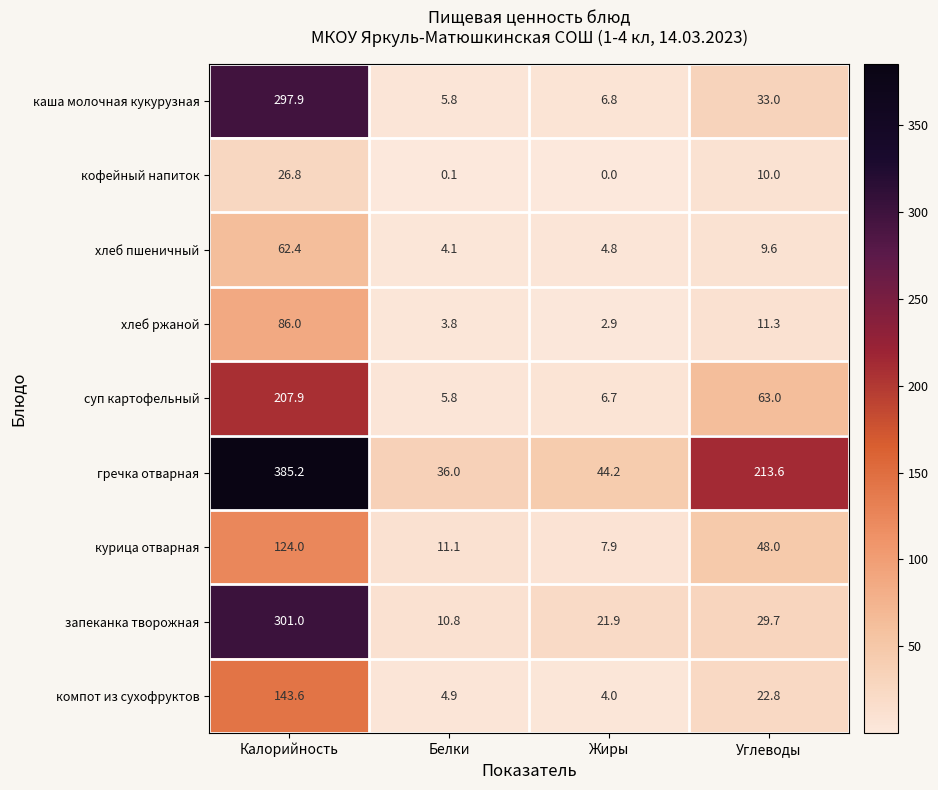

Which series changed the most between Калорийность and Белки?

гречка отварная